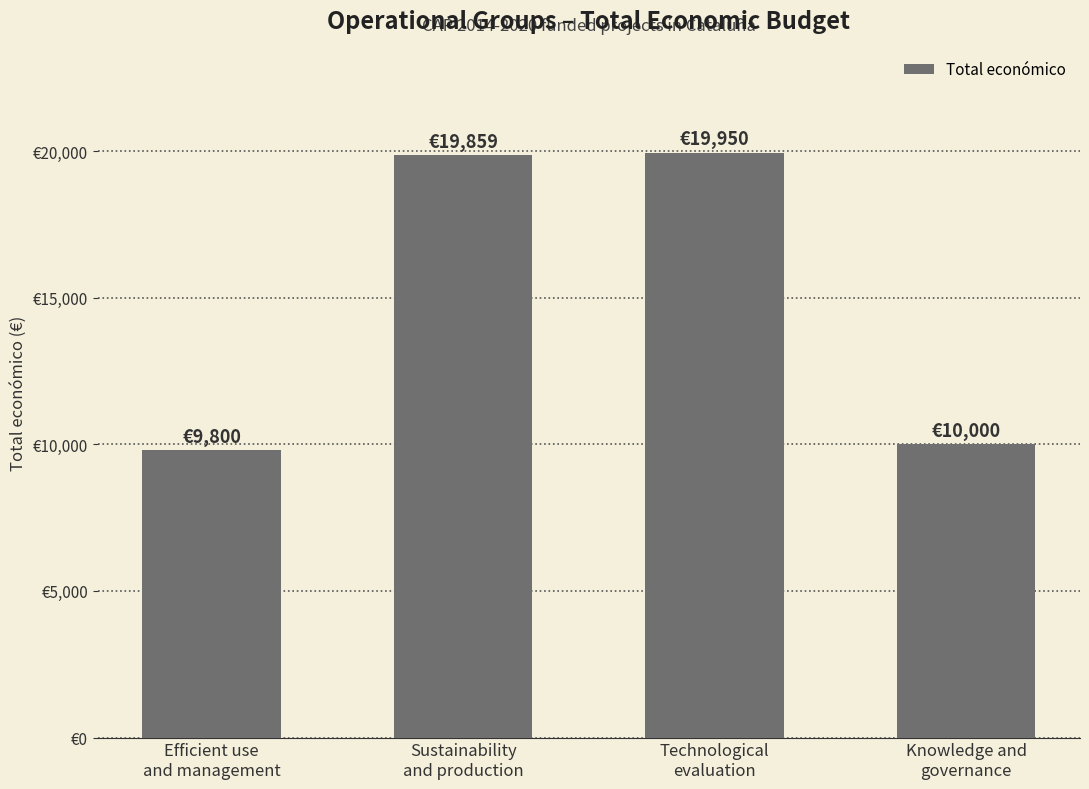

What is the sum of the values at Knowledge and
governance and Technological
evaluation?

29950